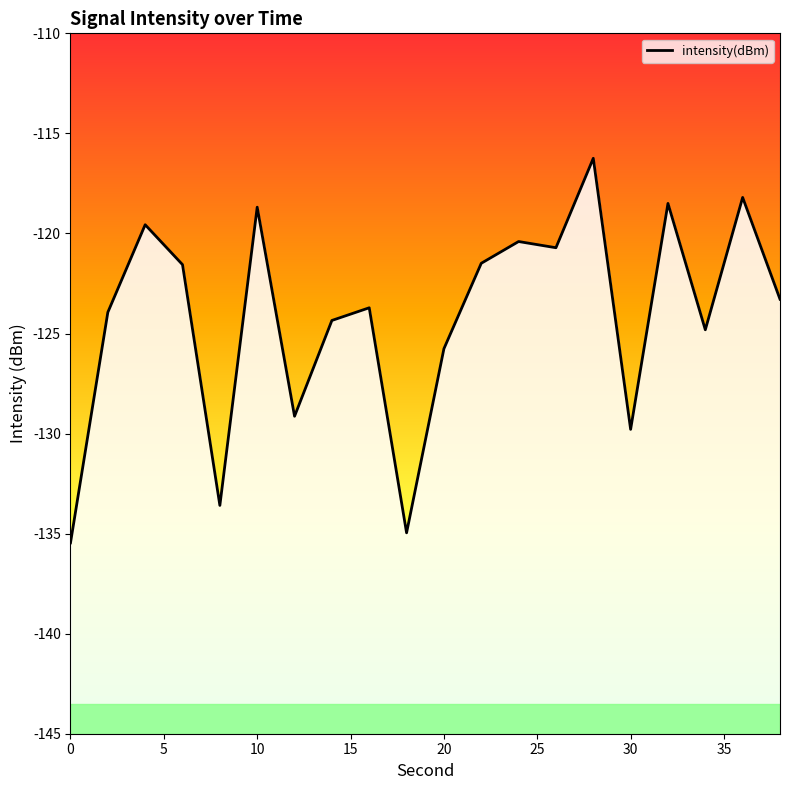

The chart shows a value of -116.2 at 28. True or false?

True